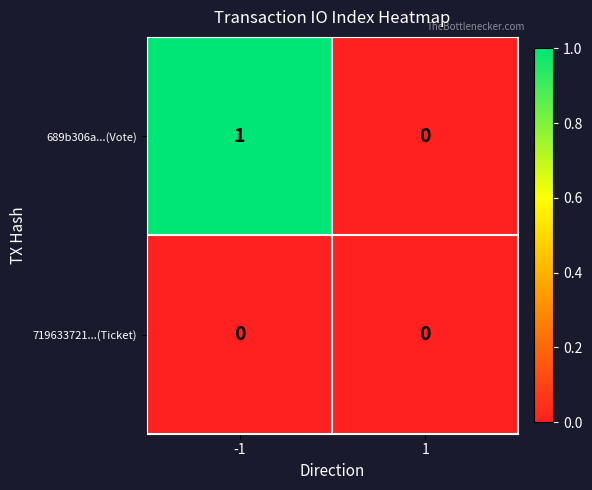

The value of 689b306a...(Vote) at 1 is 1. True or false?

False